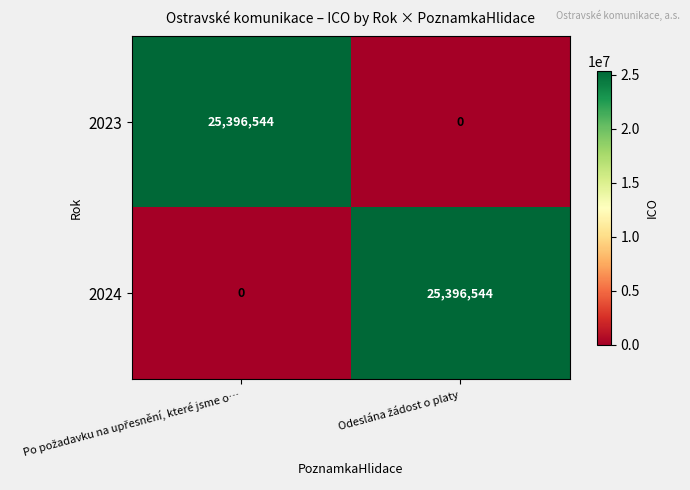

What is the highest value of the 2024 series?

25396544